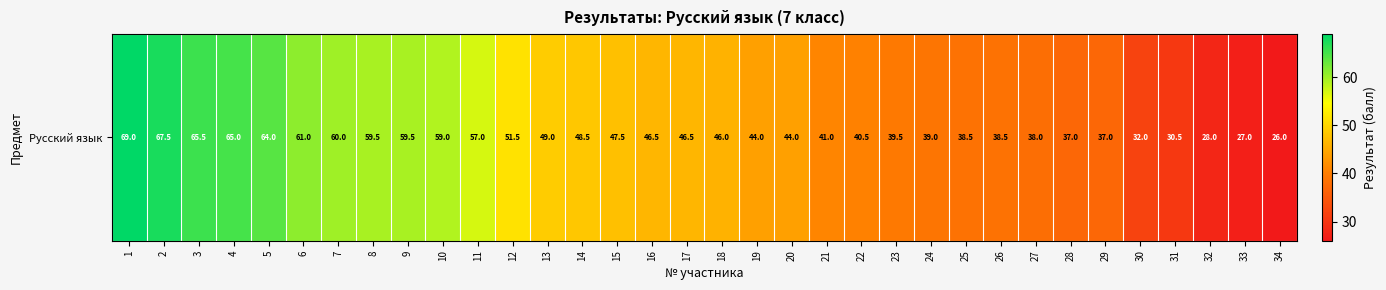

What value does the data have at 9?

59.5